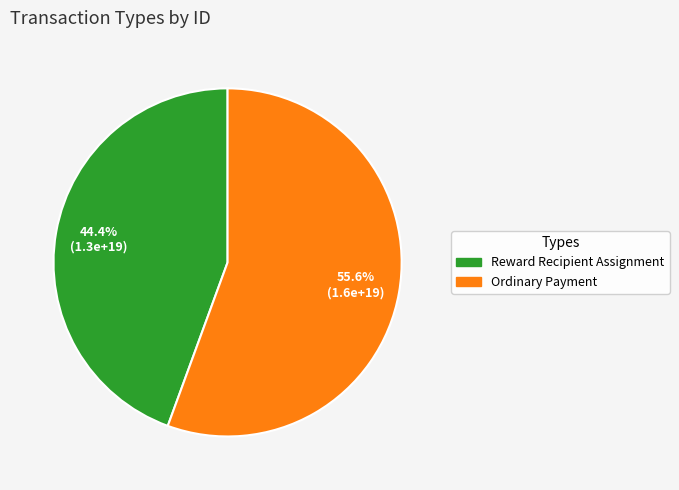

Approximately how many times larger is the value at Reward Recipient Assignment compared to Ordinary Payment?

0.8